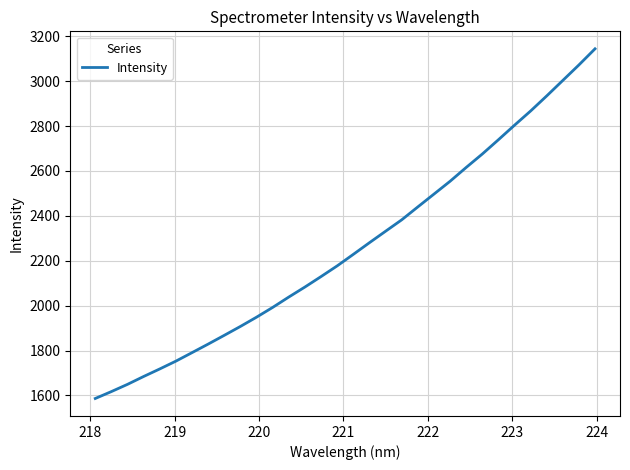

Count the number of data series in this chart.

1